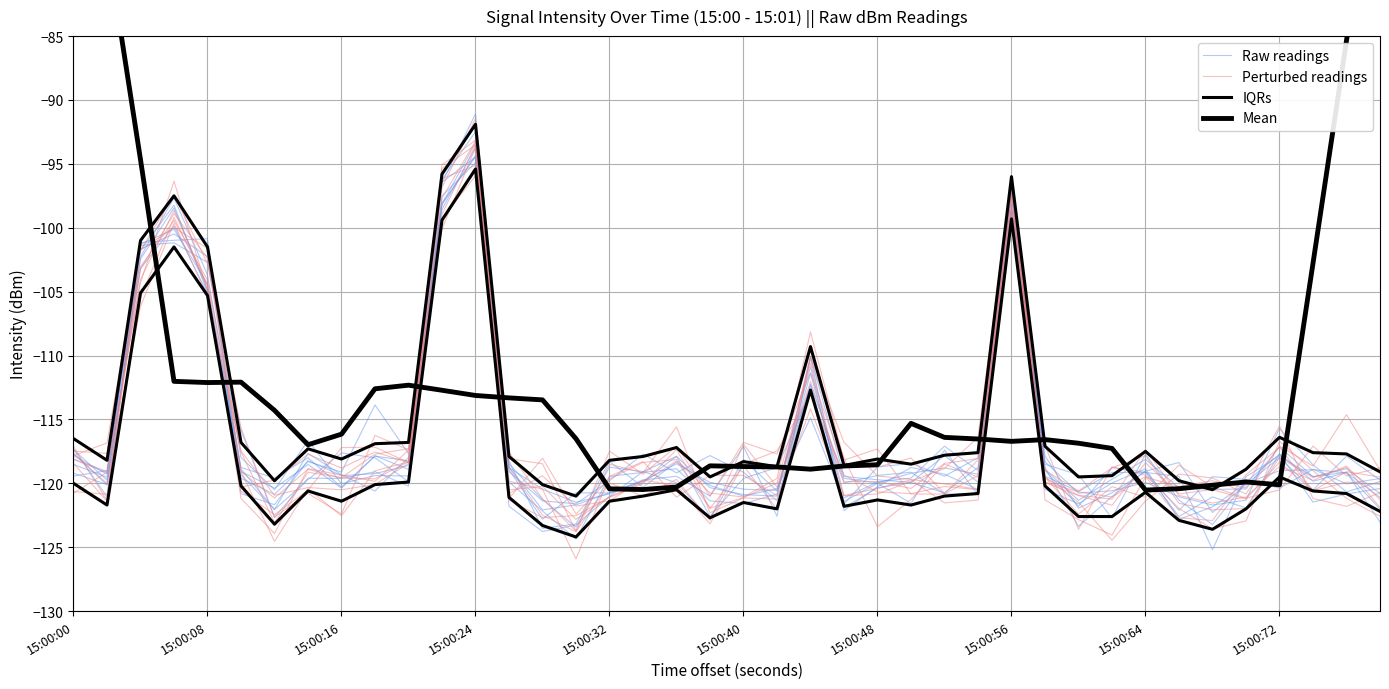

Reading right to left, extract all data points from this chart.

Raw readings: -120.4	-120.8	-121.5	-117.7	-121.9	-121.1	-122.6	-119.1	-118.8	-121.8	-119.0	-98.4	-118.8	-120.7	-119.9	-120.4	-121.9	-110.9	-120.6	-118.1	-122.8	-120.0	-119.1	-121.0	-123.3	-123.8	-121.8	-93.3	-98.2	-118.9	-117.8	-120.3	-118.0	-119.6	-118.8	-103.7	-97.7	-102.3	-120.1	-117.7
Perturbed readings: -121.9	-118.8	-119.6	-118.0	-122.0	-122.1	-121.6	-117.8	-118.8	-120.6	-119.0	-98.7	-121.3	-121.5	-119.7	-120.4	-121.0	-110.6	-120.0	-121.1	-121.9	-118.2	-119.9	-121.0	-122.8	-120.2	-120.5	-93.5	-98.9	-118.4	-117.5	-118.8	-117.7	-119.7	-120.3	-104.9	-96.4	-104.3	-119.1	-118.1
IQRs: -119.1	-117.7	-117.6	-116.4	-118.9	-120.5	-119.8	-117.5	-119.4	-119.5	-117.1	-96.0	-117.6	-117.8	-118.5	-118.1	-118.6	-109.3	-118.7	-118.3	-119.5	-117.2	-117.9	-118.2	-121.0	-120.1	-117.9	-91.9	-95.8	-116.8	-116.9	-118.1	-117.3	-119.8	-116.8	-101.5	-97.5	-101.0	-118.2	-116.5
Mean: -68.1	-85.3	-102.8	-120.1	-119.9	-120.1	-120.4	-120.5	-117.3	-116.9	-116.6	-116.7	-116.5	-116.4	-115.3	-118.5	-118.6	-118.9	-118.7	-118.7	-118.6	-120.3	-120.5	-120.4	-116.5	-113.5	-113.3	-113.1	-112.7	-112.3	-112.6	-116.2	-117.0	-114.3	-112.1	-112.1	-112.0	-94.7	-77.7	-63.0